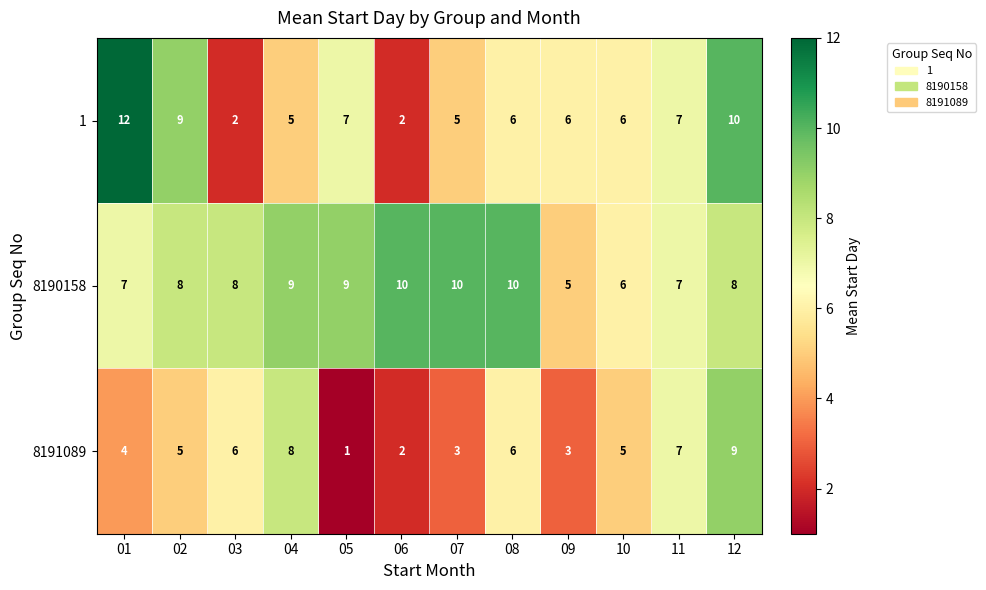

True or false: 8191089 has a value of 7 at 11.

True